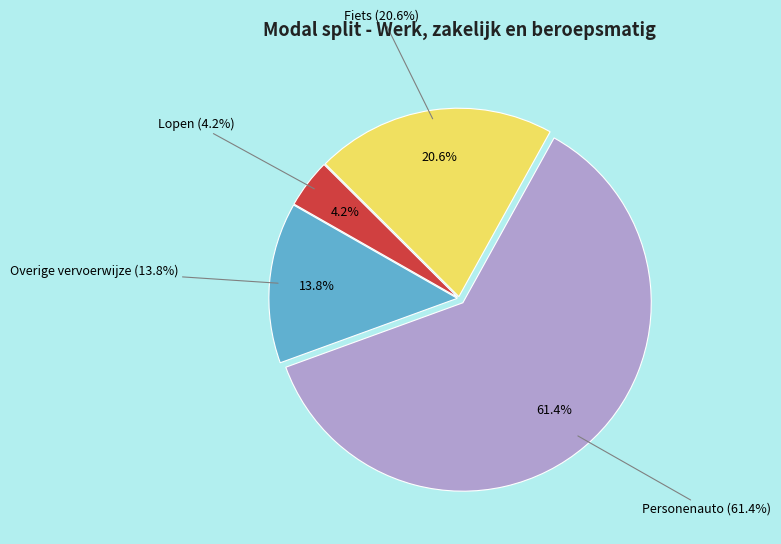

What is the change in value from Lopen to Overige vervoerwijze?

+9.6